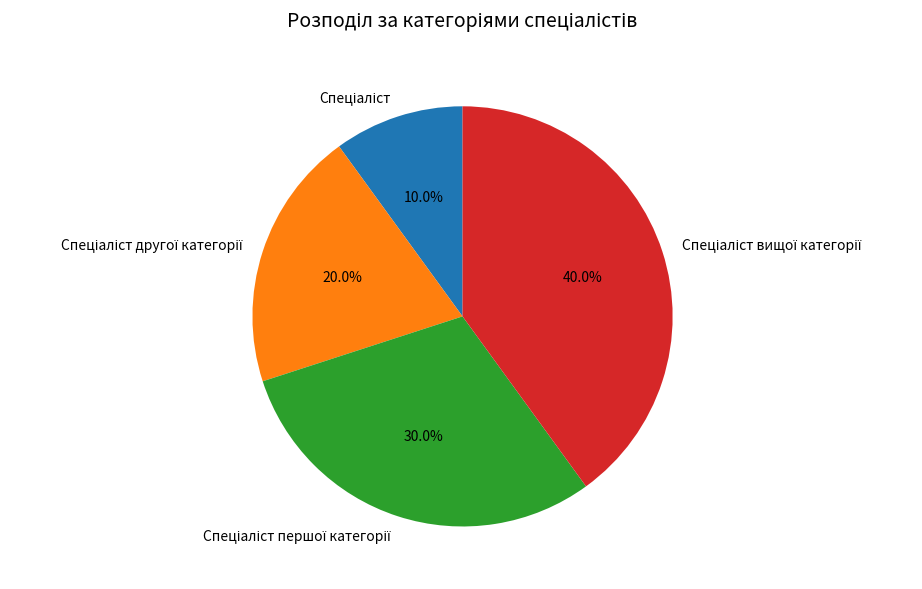

Is there any slice that represents more than half of the pie?

No